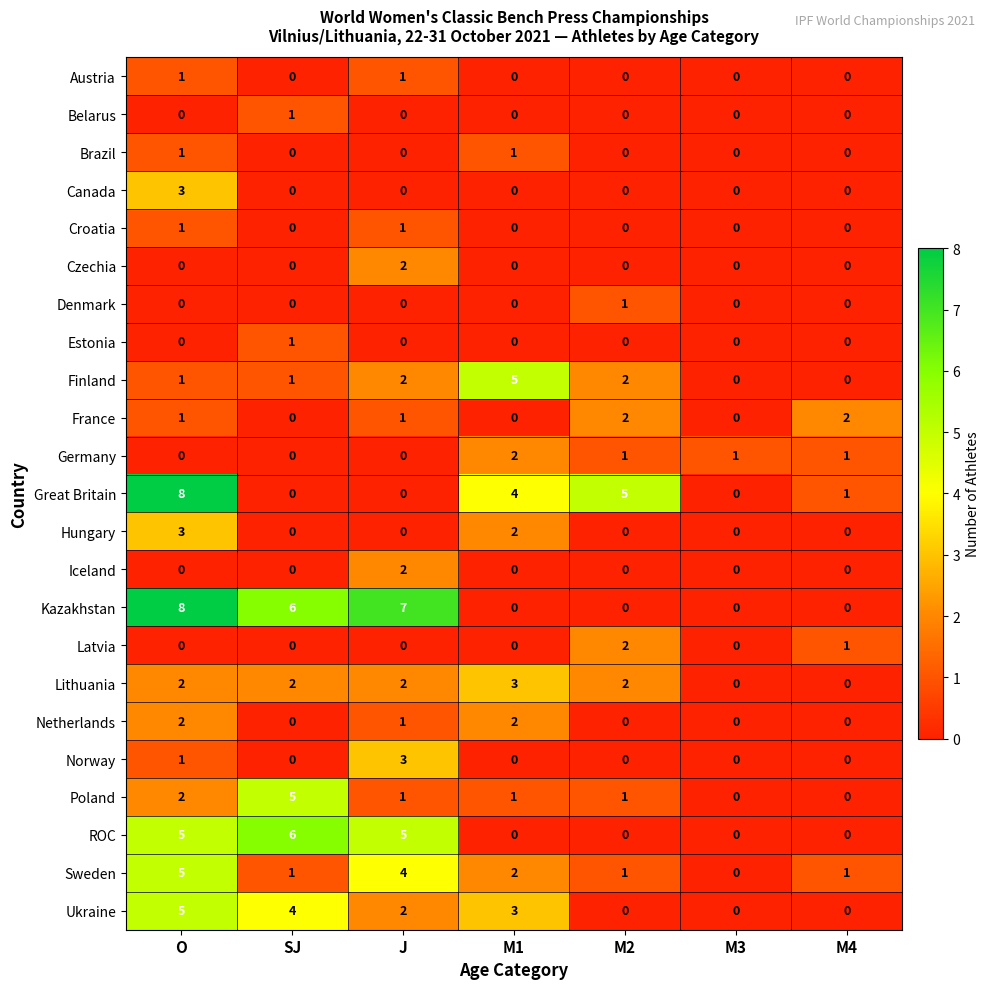

What is the approximate value of Kazakhstan at J?

7